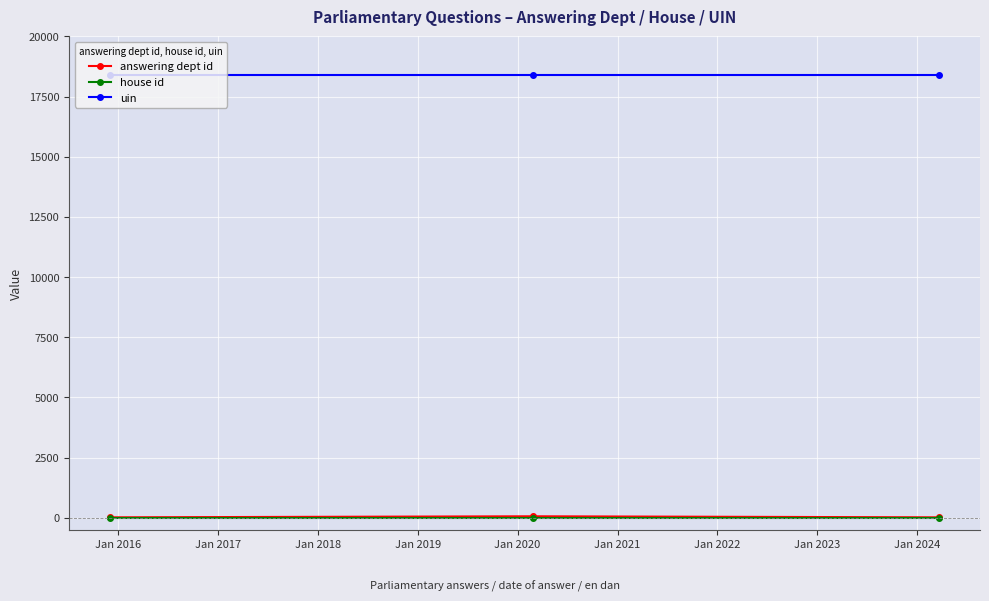

At how many categories does at least one series exceed 13997?

3